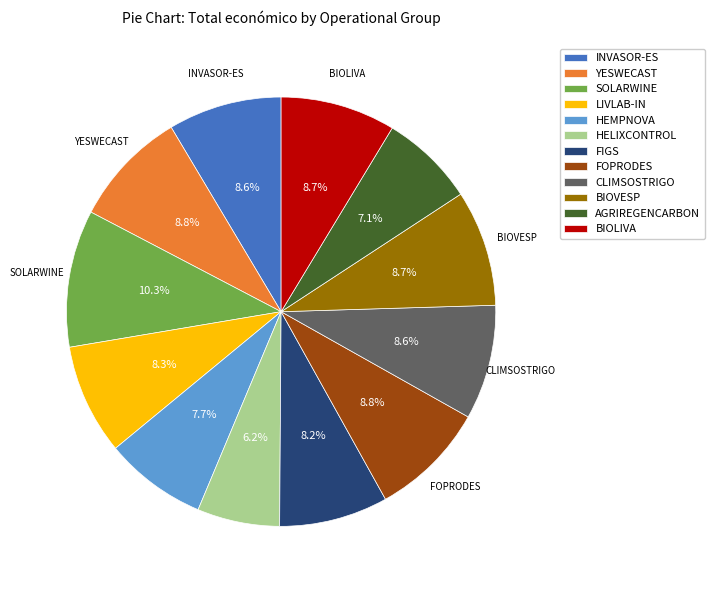

The BIOLIVA slice represents 9% of the pie. True or false?

True